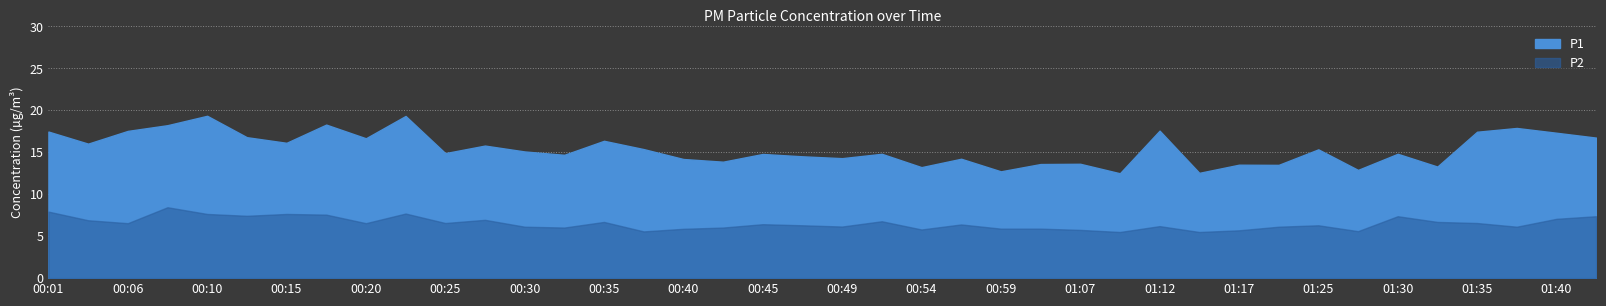

What is the sum of the P2 values at 01:35 and 00:03?

13.5